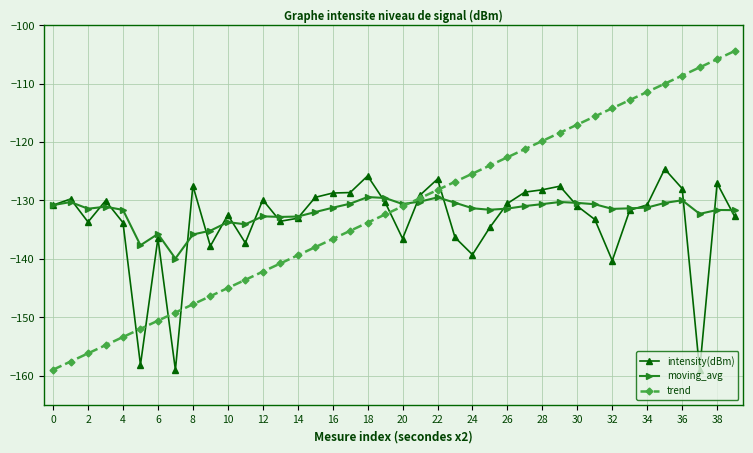

Rank the series by their maximum value, from highest to lowest.

trend, intensity(dBm), moving_avg